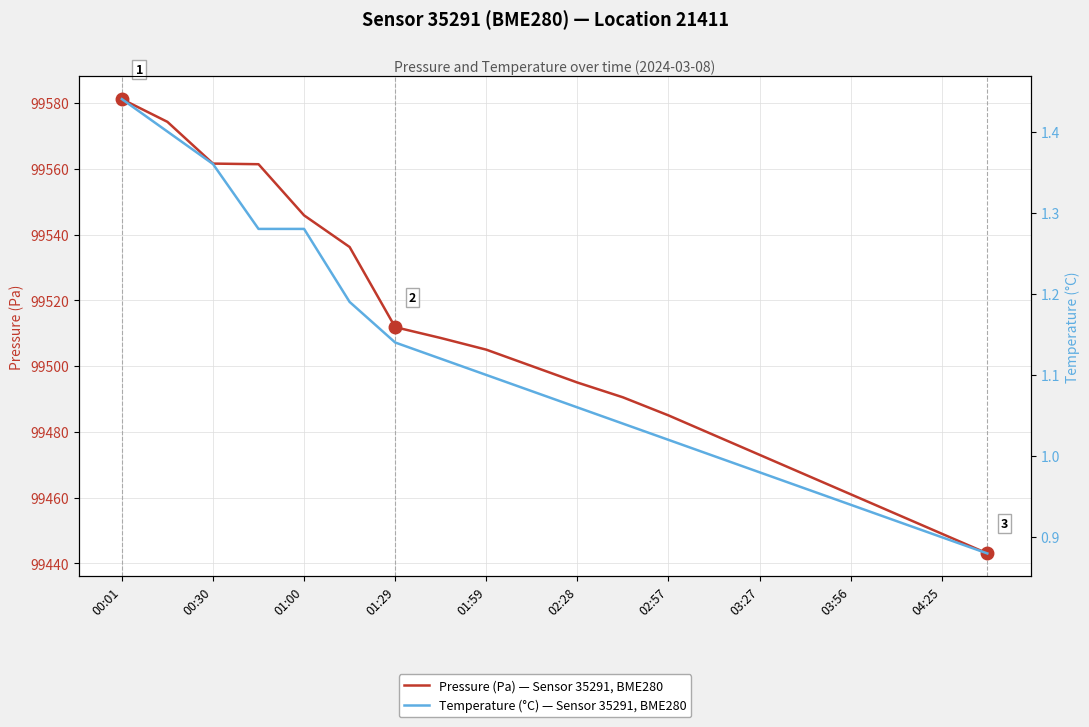

What is the sum of all Pressure (Pa) — Sensor 35291, BME280 values?

1990083.6